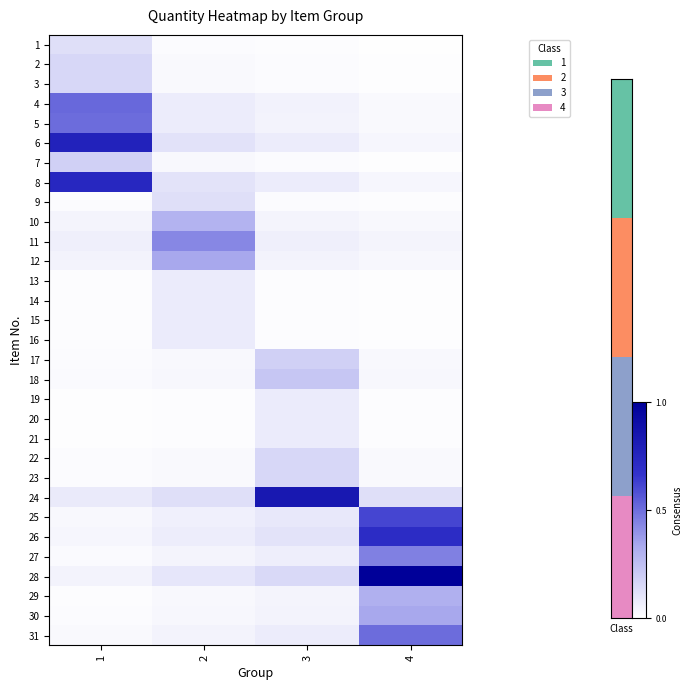

Reading left to right, transcribe all the data shown in this chart.

1: 1=0.1	2=0.0	3=0.0	4=0.0
2: 1=0.2	2=0.0	3=0.0	4=0.0
3: 1=0.2	2=0.0	3=0.0	4=0.0
4: 1=0.5	2=0.1	3=0.1	4=0.0
5: 1=0.5	2=0.1	3=0.1	4=0.0
6: 1=0.8	2=0.1	3=0.1	4=0.0
7: 1=0.2	2=0.0	3=0.0	4=0.0
8: 1=0.7	2=0.1	3=0.1	4=0.0
9: 1=0.0	2=0.1	3=0.0	4=0.0
10: 1=0.0	2=0.3	3=0.0	4=0.0
11: 1=0.1	2=0.4	3=0.1	4=0.0
12: 1=0.1	2=0.3	3=0.1	4=0.0
13: 1=0.0	2=0.1	3=0.0	4=0.0
14: 1=0.0	2=0.1	3=0.0	4=0.0
15: 1=0.0	2=0.1	3=0.0	4=0.0
16: 1=0.0	2=0.1	3=0.0	4=0.0
17: 1=0.0	2=0.0	3=0.2	4=0.0
18: 1=0.0	2=0.0	3=0.2	4=0.0
19: 1=0.0	2=0.0	3=0.1	4=0.0
20: 1=0.0	2=0.0	3=0.1	4=0.0
21: 1=0.0	2=0.0	3=0.1	4=0.0
22: 1=0.0	2=0.0	3=0.2	4=0.0
23: 1=0.0	2=0.0	3=0.2	4=0.0
24: 1=0.1	2=0.1	3=0.8	4=0.1
25: 1=0.0	2=0.1	3=0.1	4=0.6
26: 1=0.0	2=0.1	3=0.1	4=0.7
27: 1=0.0	2=0.0	3=0.1	4=0.5
28: 1=0.1	2=0.1	3=0.2	4=1.0
29: 1=0.0	2=0.0	3=0.0	4=0.3
30: 1=0.0	2=0.0	3=0.1	4=0.3
31: 1=0.0	2=0.1	3=0.1	4=0.5